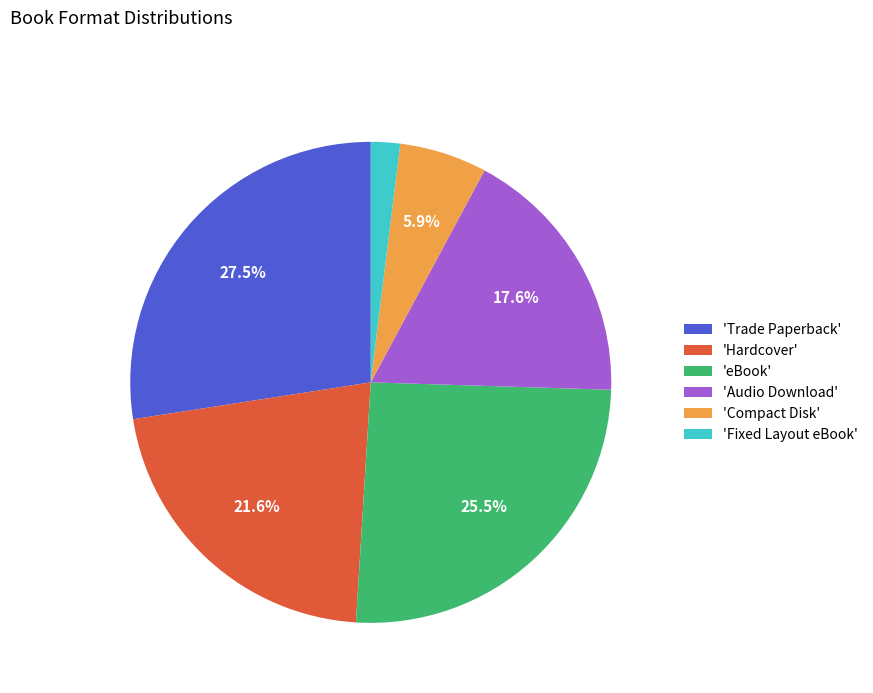

What portion of the pie excludes 'Compact Disk'?

94.1%